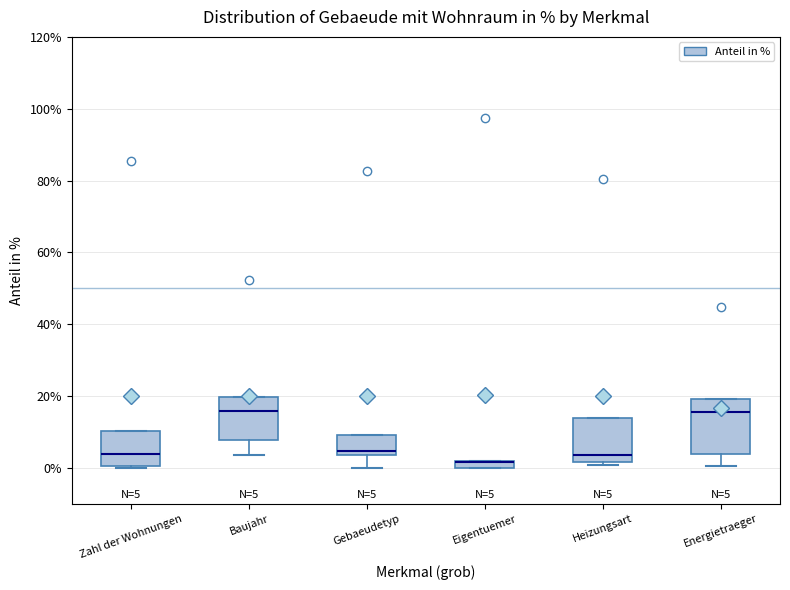

Comparing the boxes themselves (not the whiskers), which one is the tallest?

Energietraeger